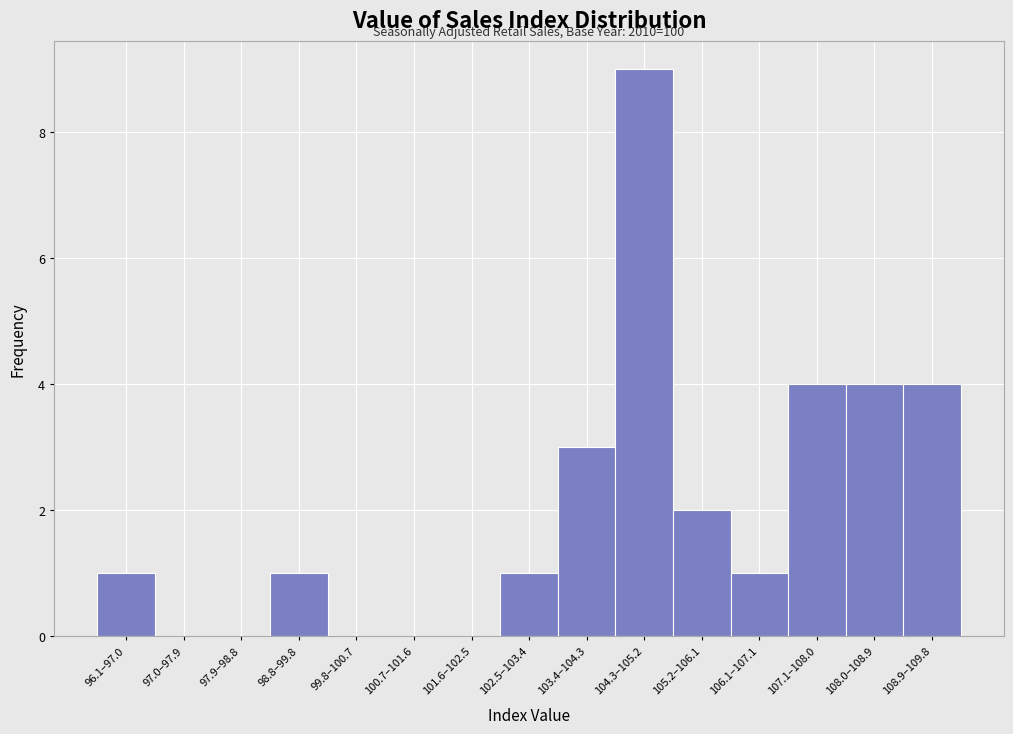

Reading left to right, list all the values displayed in this chart.

96.1–97.0=1	97.0–97.9=0	97.9–98.8=0	98.8–99.8=1	99.8–100.7=0	100.7–101.6=0	101.6–102.5=0	102.5–103.4=1	103.4–104.3=3	104.3–105.2=9	105.2–106.1=2	106.1–107.1=1	107.1–108.0=4	108.0–108.9=4	108.9–109.8=4